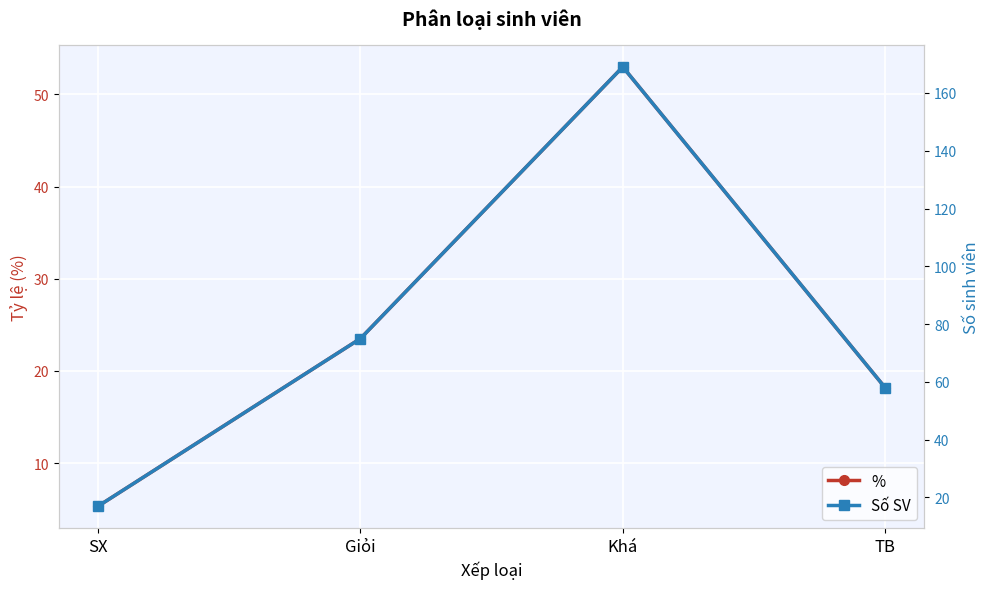

Which category has the lowest value in the % series?

SX